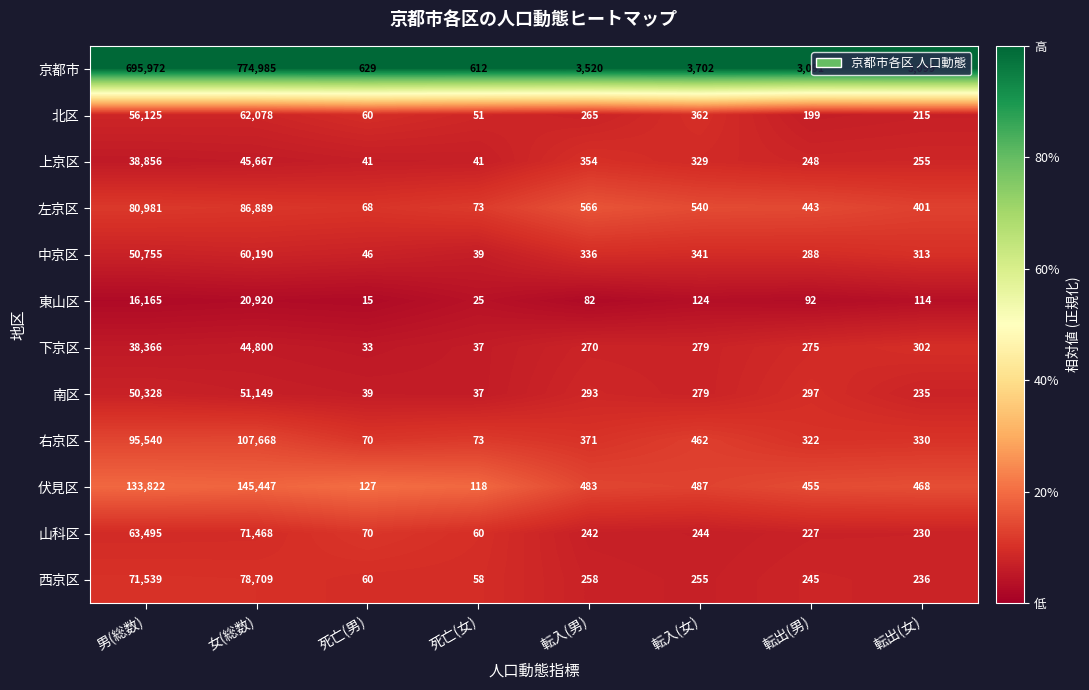

Which series has the largest total across all categories?

京都市